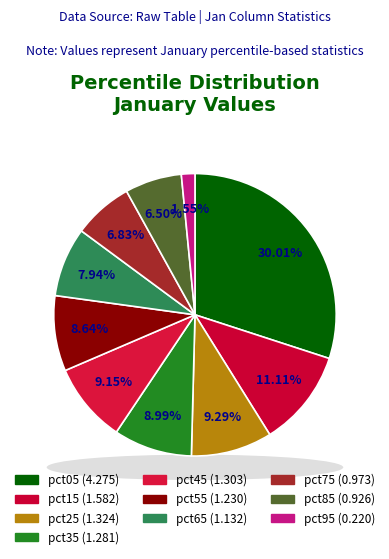

How many slices are in this pie chart?

10